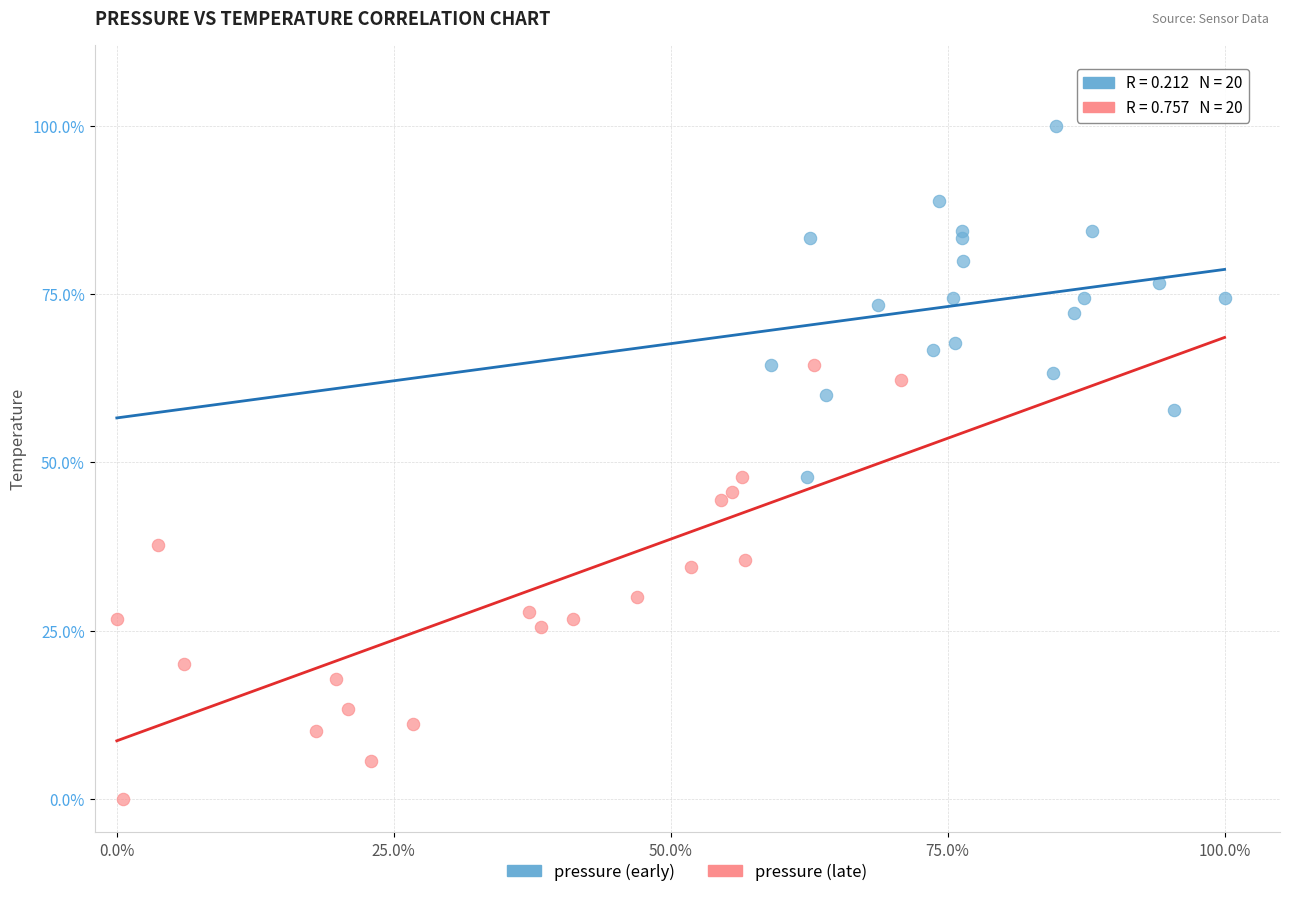

What are all the series names shown in the legend?

pressure (early), pressure (late)